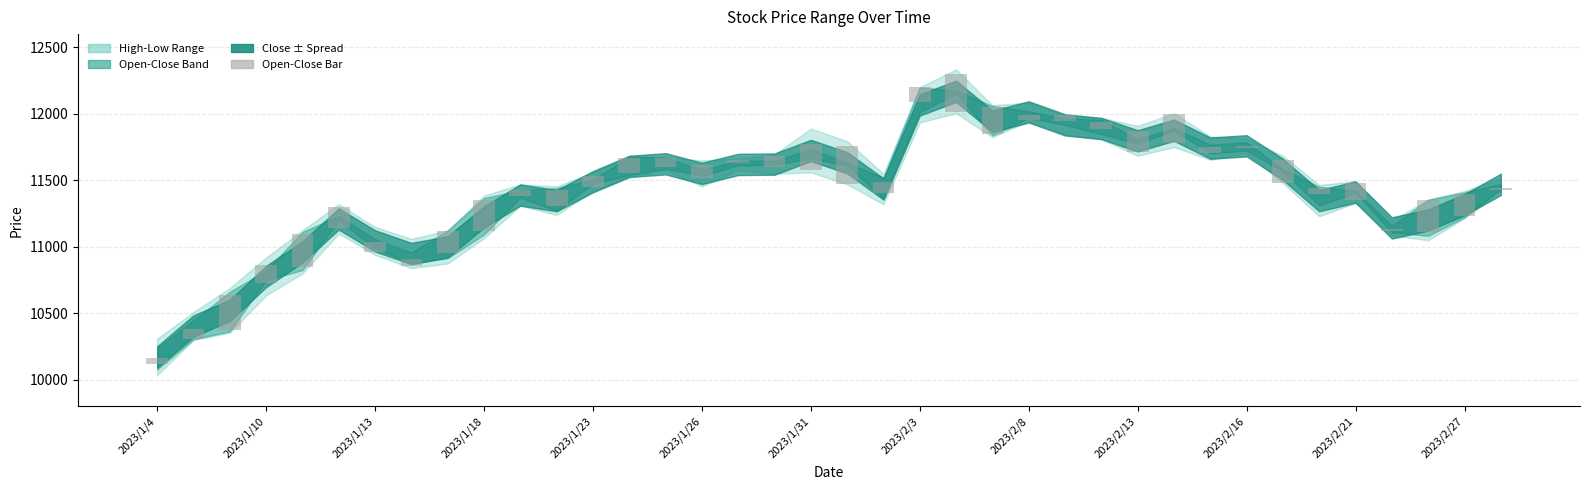

How many categories are shown in the chart?

38